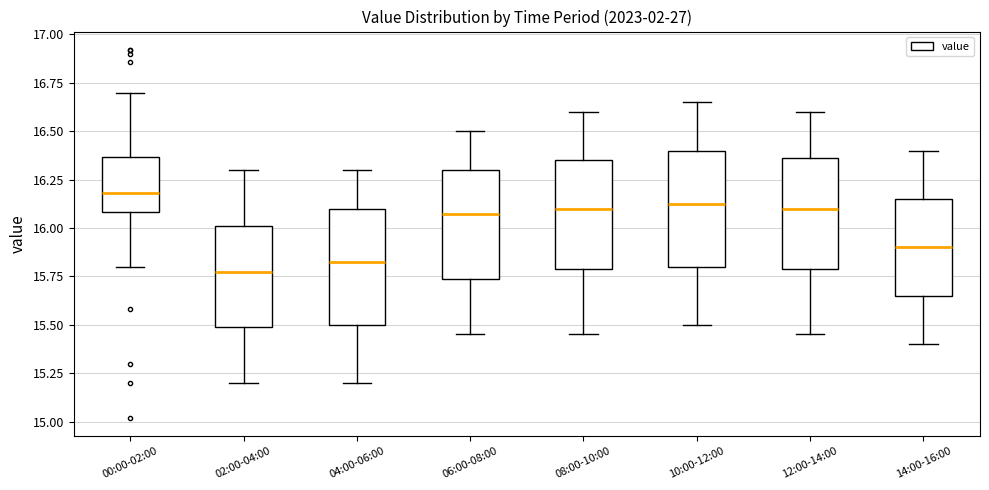

Reading left to right, transcribe this box plot: for each box, give where its median line is, the range the box spans, and where its two whiskers end, as read against the y-axis. The values are not printed on the chart, so give them approximately, as read against the axis.

00:00-02:00: median 16.20, box 16.10 to 16.35, whiskers 15.80 to 16.70
02:00-04:00: median 15.80, box 15.50 to 16.00, whiskers 15.20 to 16.30
04:00-06:00: median 15.85, box 15.50 to 16.10, whiskers 15.20 to 16.30
06:00-08:00: median 16.10, box 15.75 to 16.30, whiskers 15.45 to 16.50
08:00-10:00: median 16.10, box 15.80 to 16.35, whiskers 15.45 to 16.60
10:00-12:00: median 16.15, box 15.80 to 16.40, whiskers 15.50 to 16.65
12:00-14:00: median 16.10, box 15.80 to 16.35, whiskers 15.45 to 16.60
14:00-16:00: median 15.90, box 15.65 to 16.15, whiskers 15.40 to 16.40